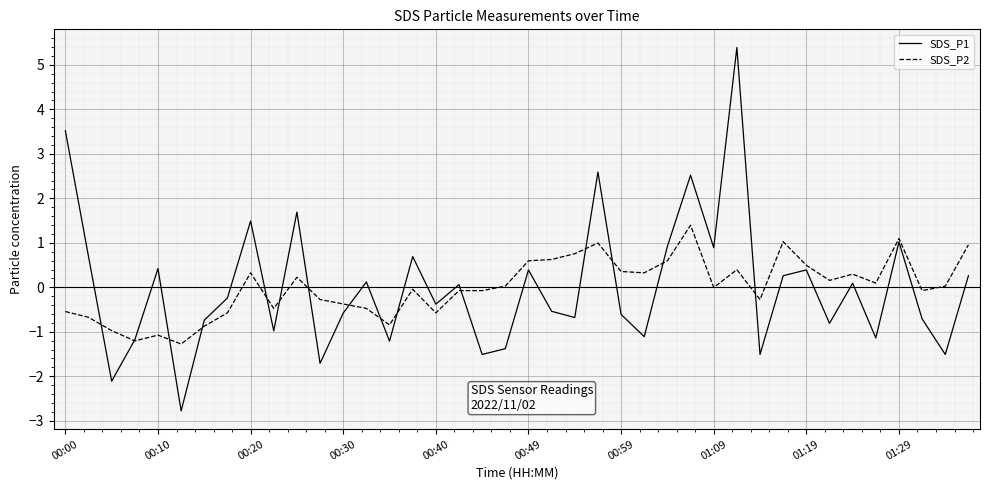

List the series in order of their peak value, lowest first.

SDS_P2, SDS_P1